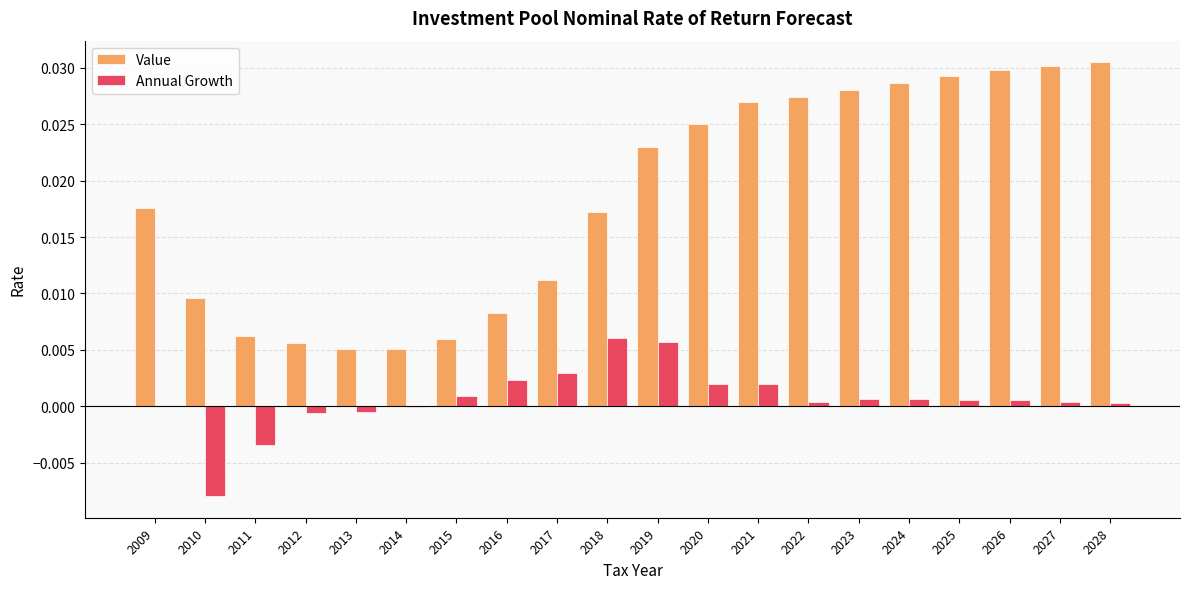

The Annual Growth series shows 0.0 at 2009. True or false?

True